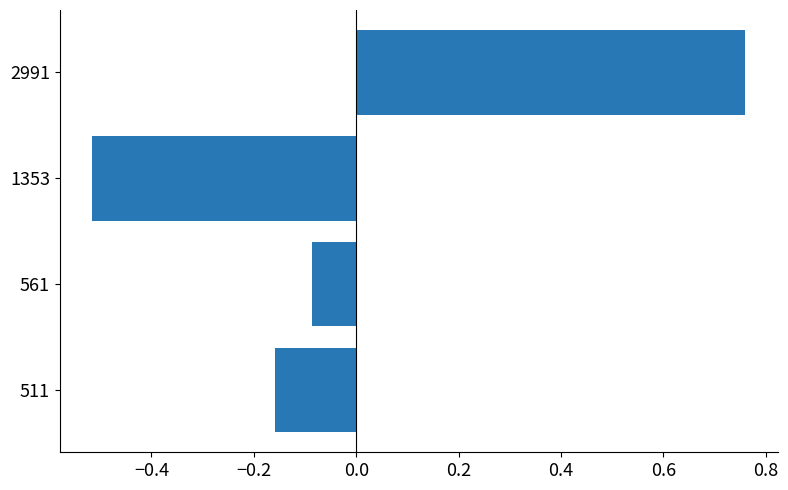

How many negative values are there?

3